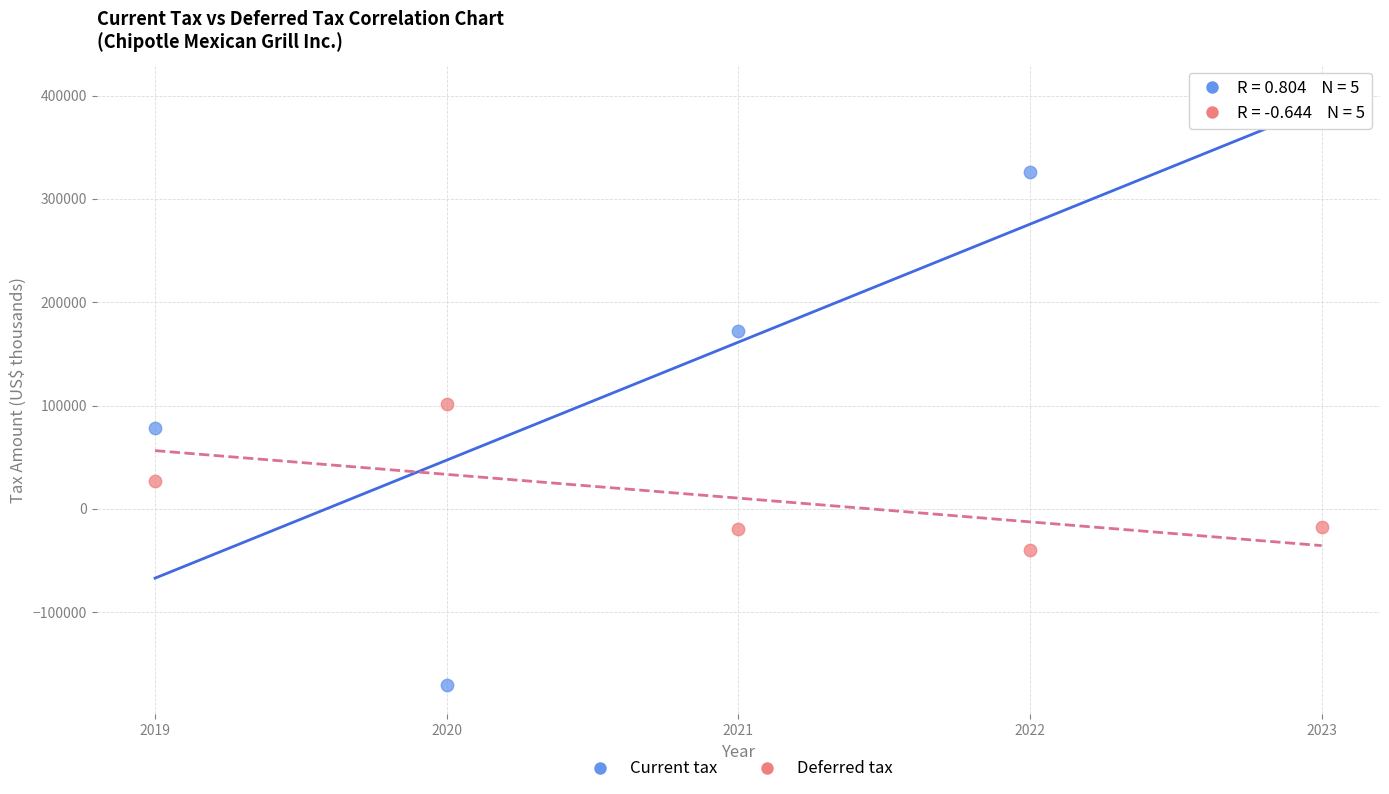

Which series has the widest spread of Y values?

Current tax